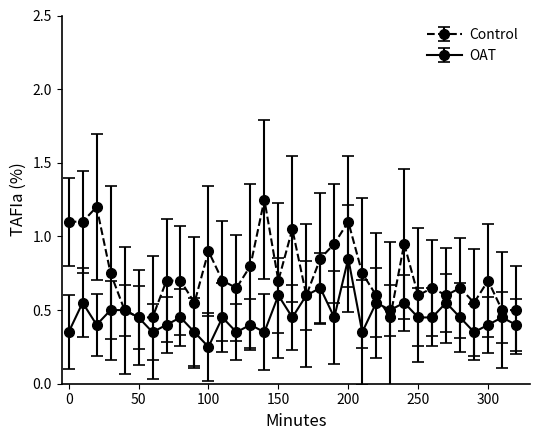

How many OAT values are between 0 and 1?

33